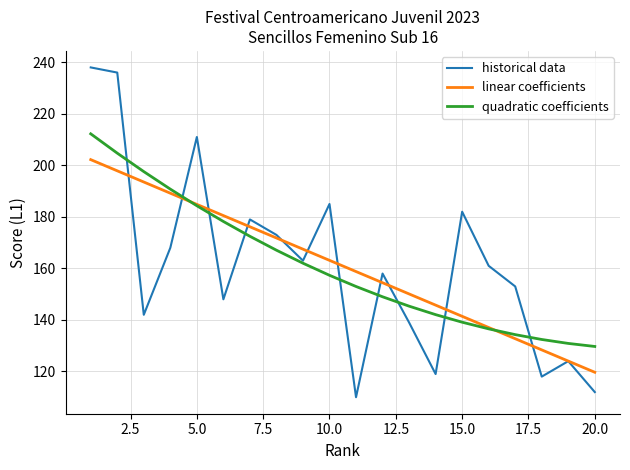

What is the highest value of the quadratic coefficients series?

212.2